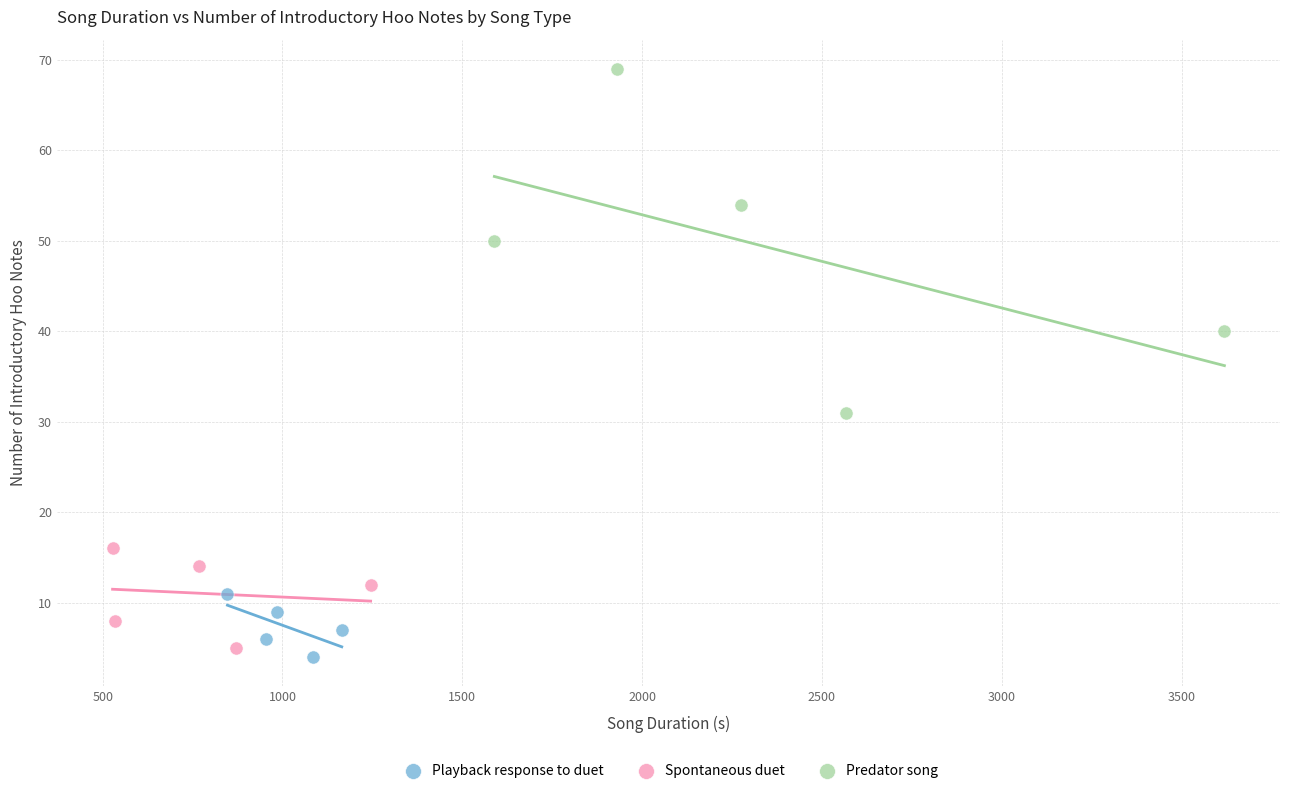

Which series has the largest Y range (max minus min)?

Predator song